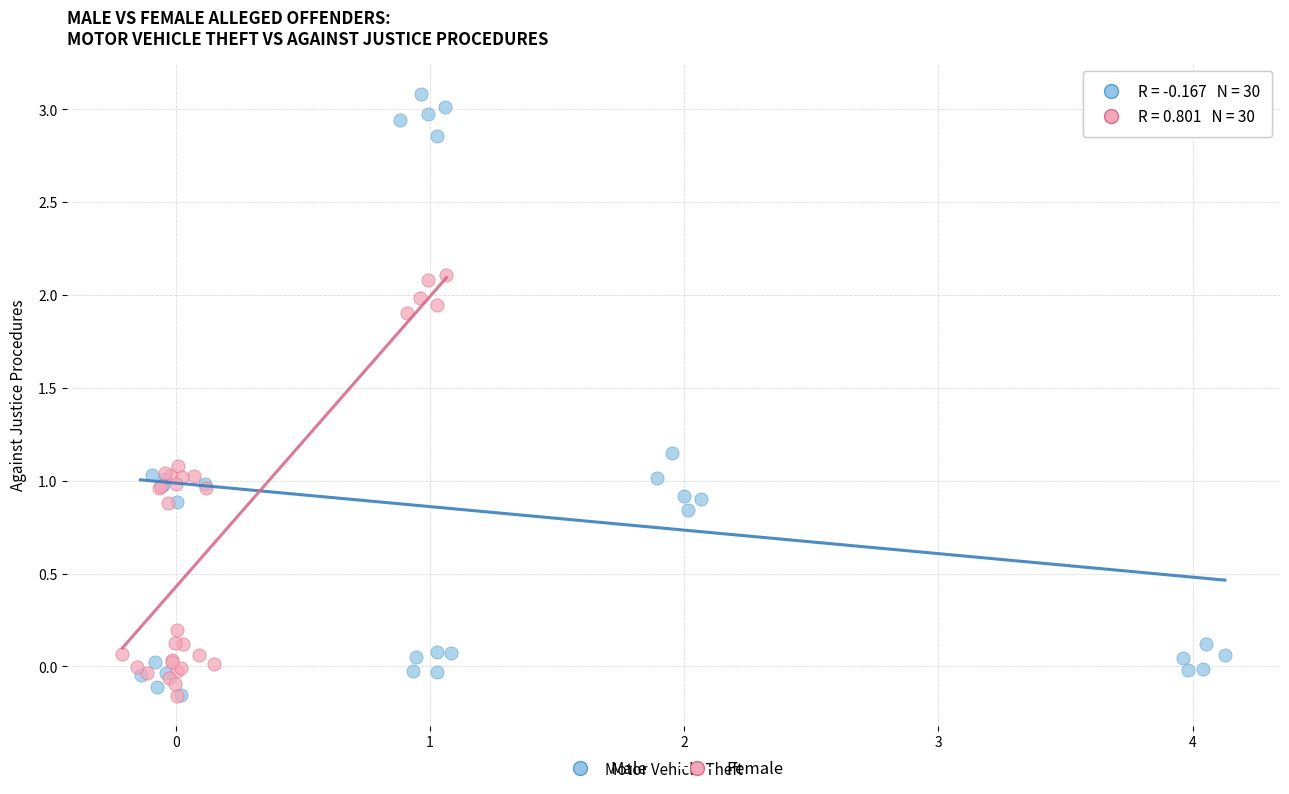

Which series has the largest Y range (max minus min)?

Male